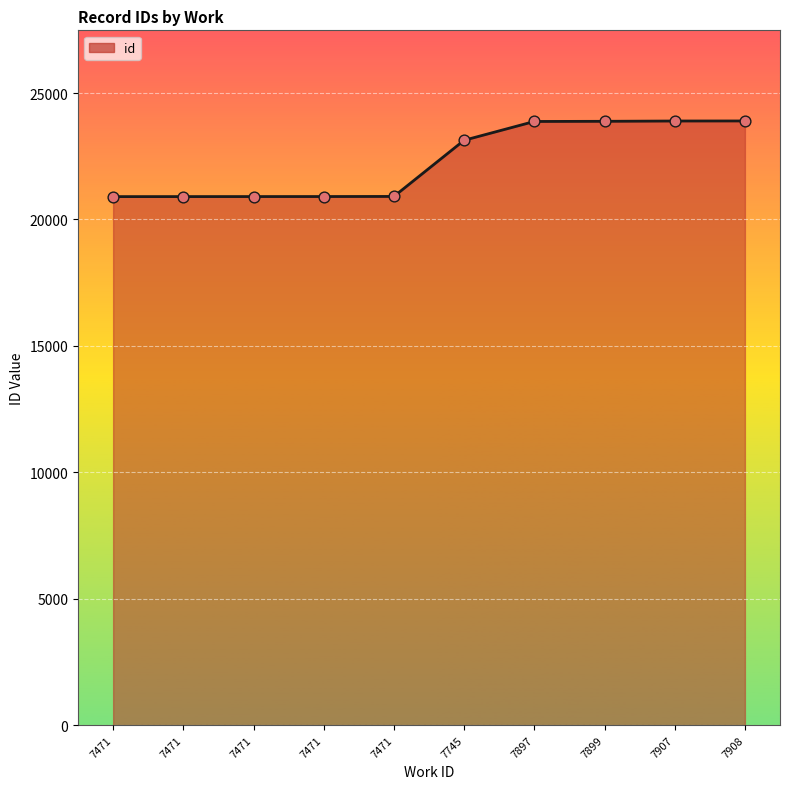

Approximately how many times larger is the value at 7899 compared to 7471?

1.1